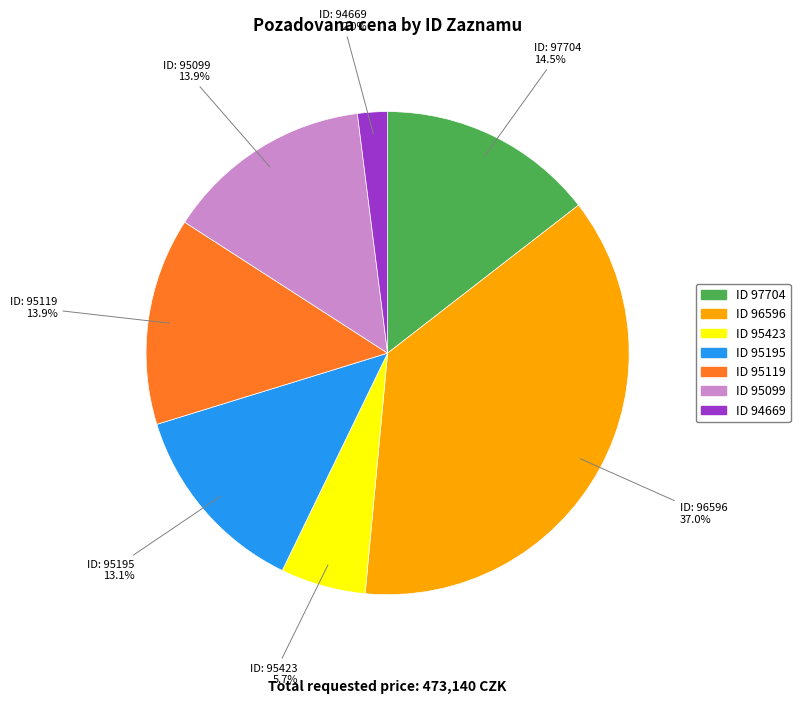

Is there a majority slice in this chart?

No